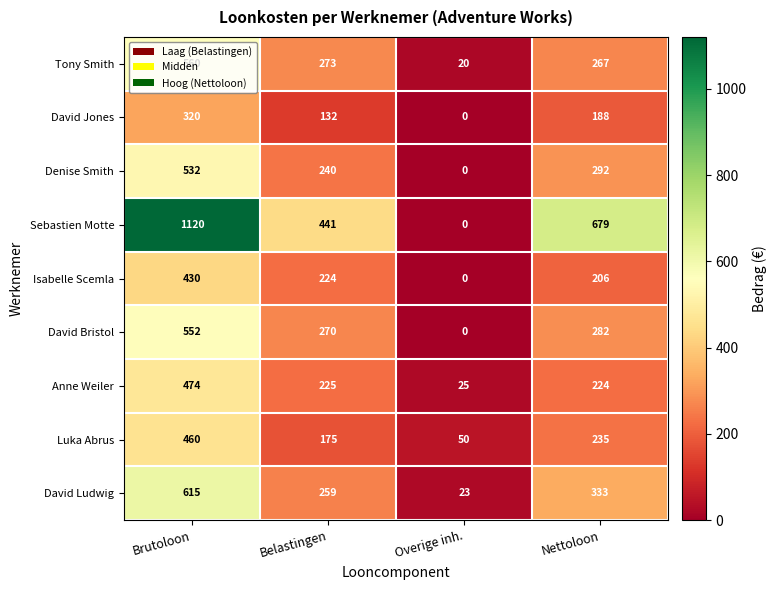

At which category is the sum across all series the highest?

Brutoloon